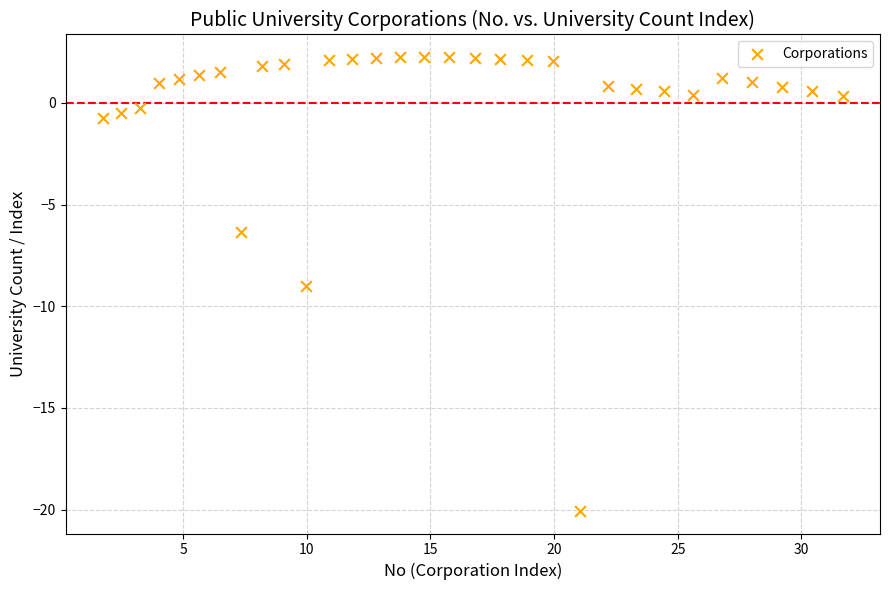

What is the range of Y values (max minus min)?

22.3